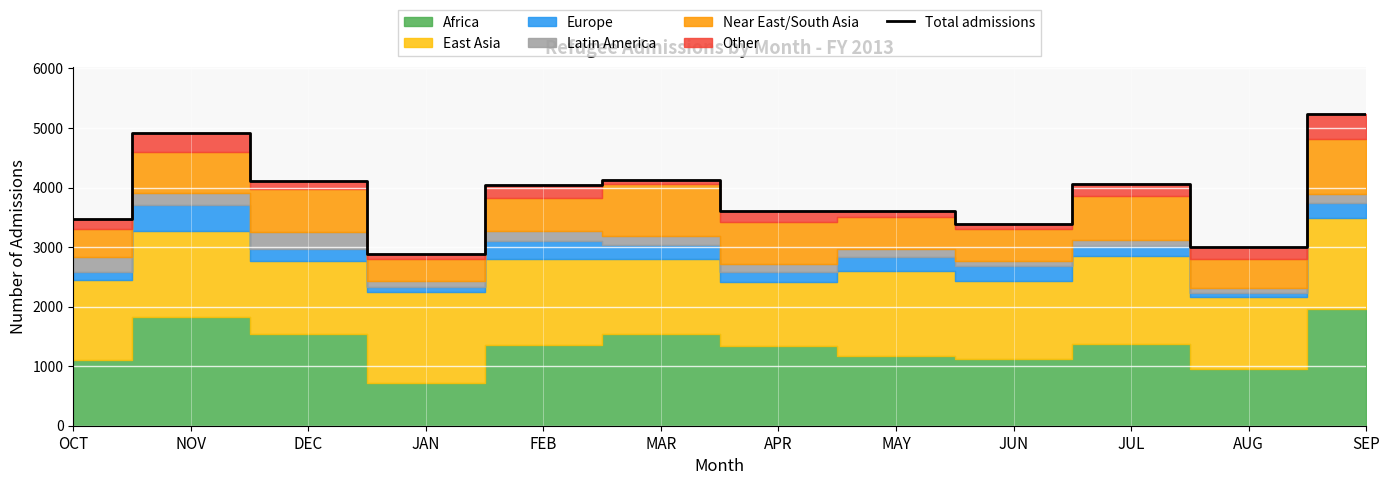

The Total admissions series shows 1012 at AUG. True or false?

False